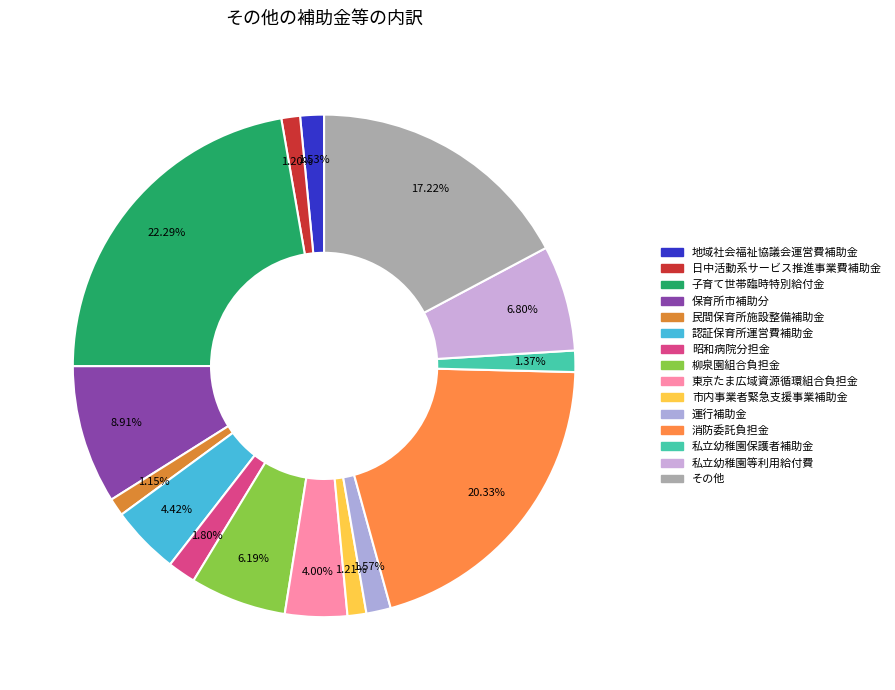

How many segments does this pie chart have?

15